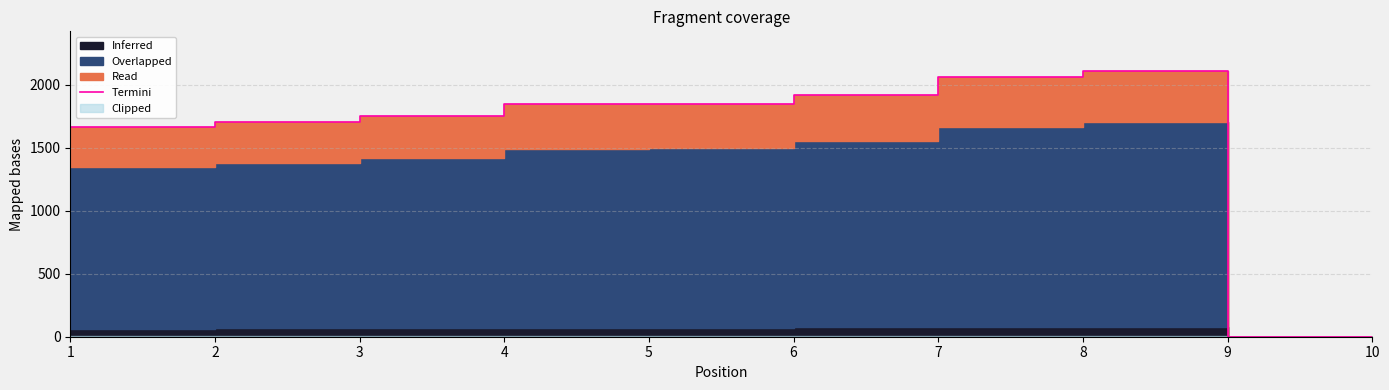

Where does the data first go above 1844?

4